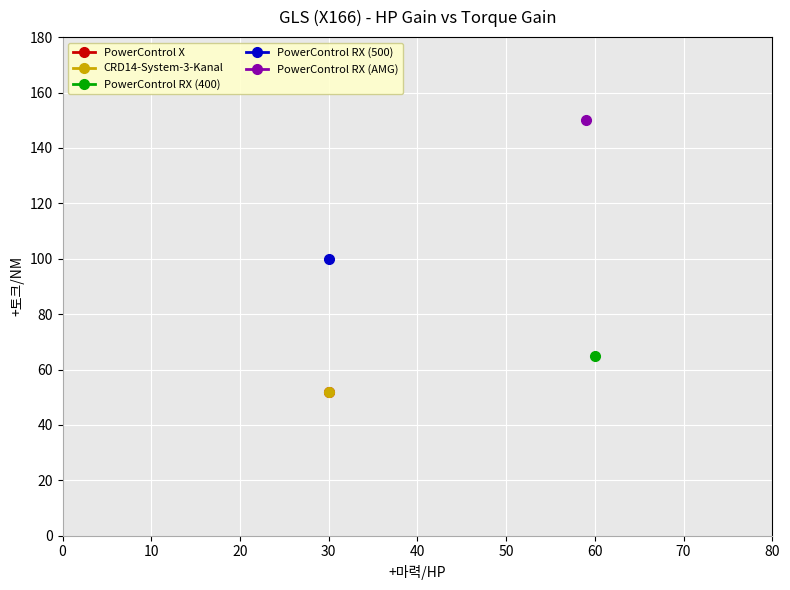

List the labels in order of value, smallest first.

30, 30, 60, 30, 59